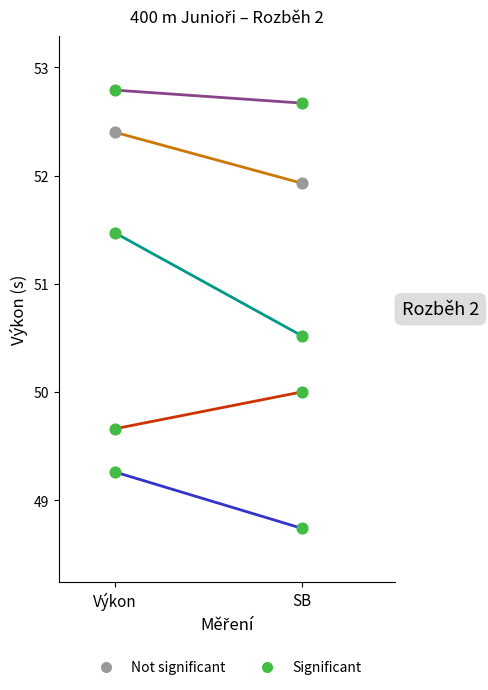

At which category is the sum across all series the highest?

Výkon